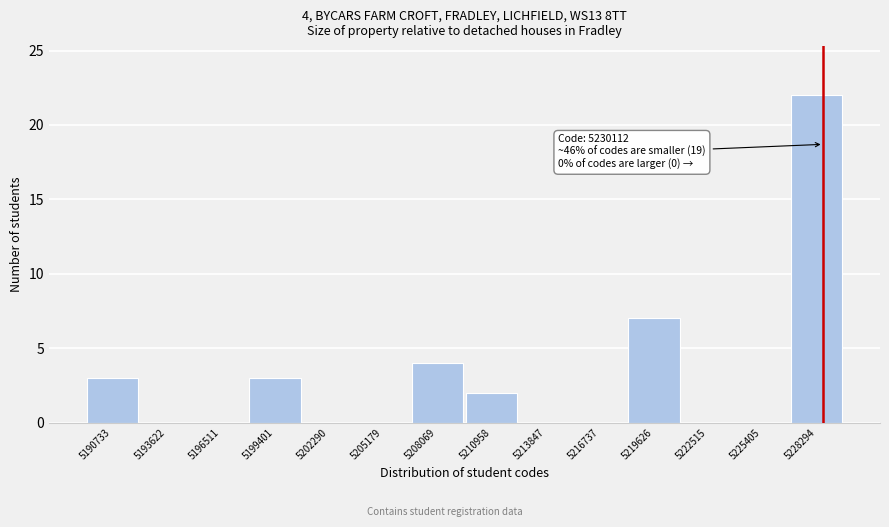

Reading left to right, transcribe all the data shown in this chart.

5190733=3	5193622=0	5196511=0	5199401=3	5202290=0	5205179=0	5208069=4	5210958=2	5213847=0	5216737=0	5219626=7	5222515=0	5225405=0	5228294=22